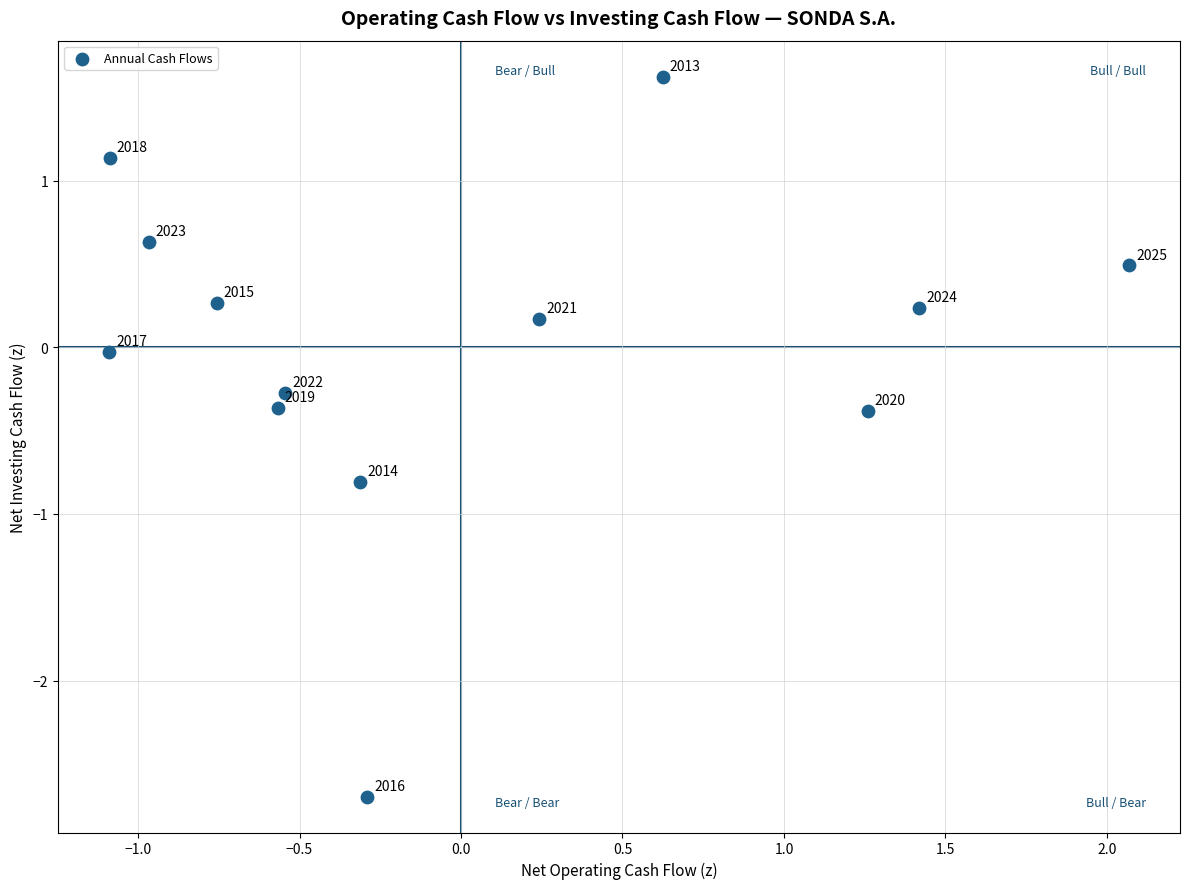

What is the range of X values (max minus min)?

3.2